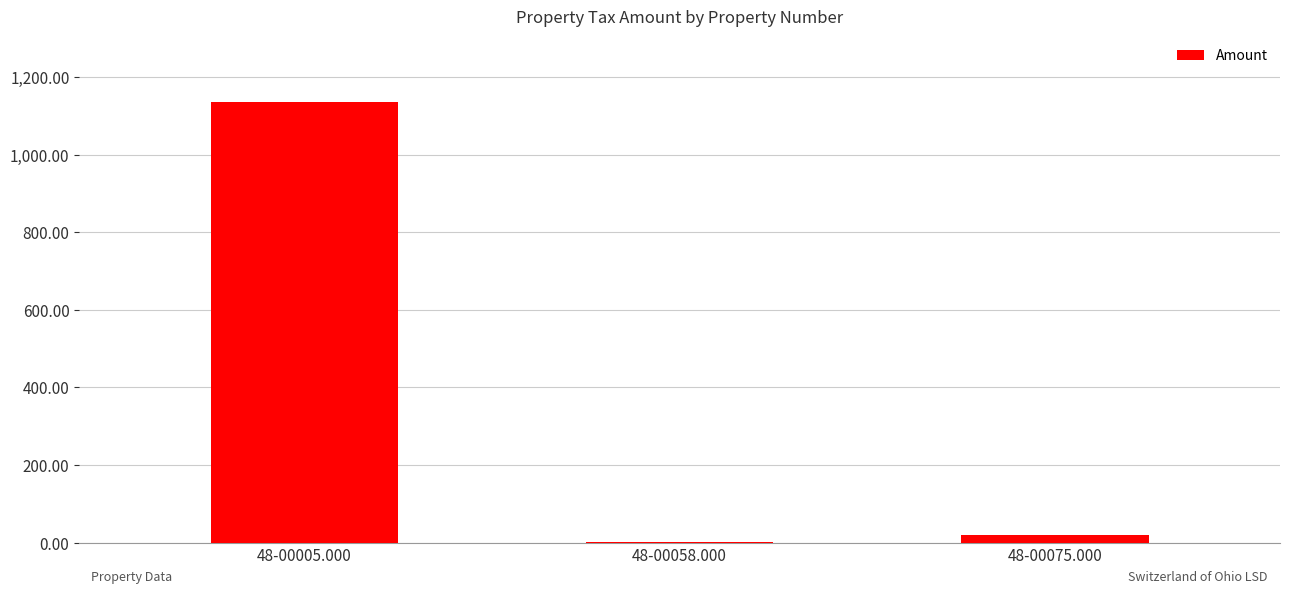

Where is the data nearest to the value 567?

48-00075.000